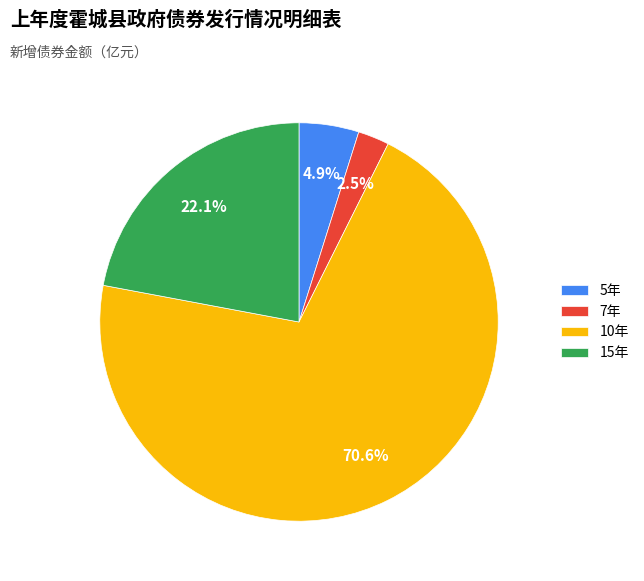

Which has a higher value, 7年 or 15年?

15年